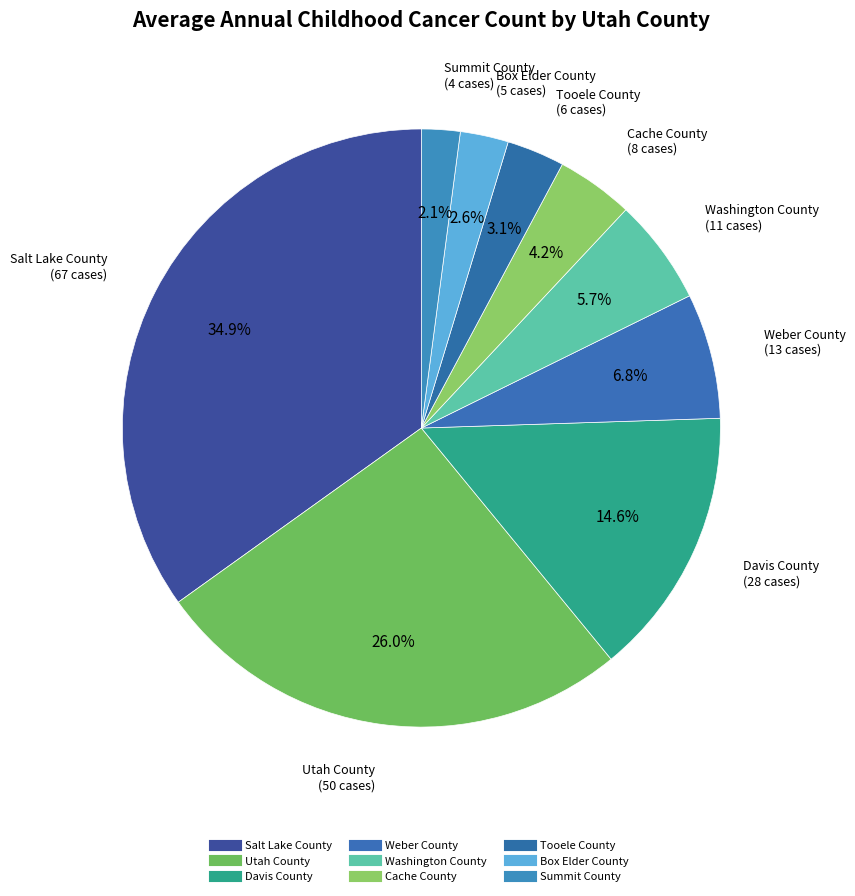

To the nearest percent, what is the average slice percentage?

11%